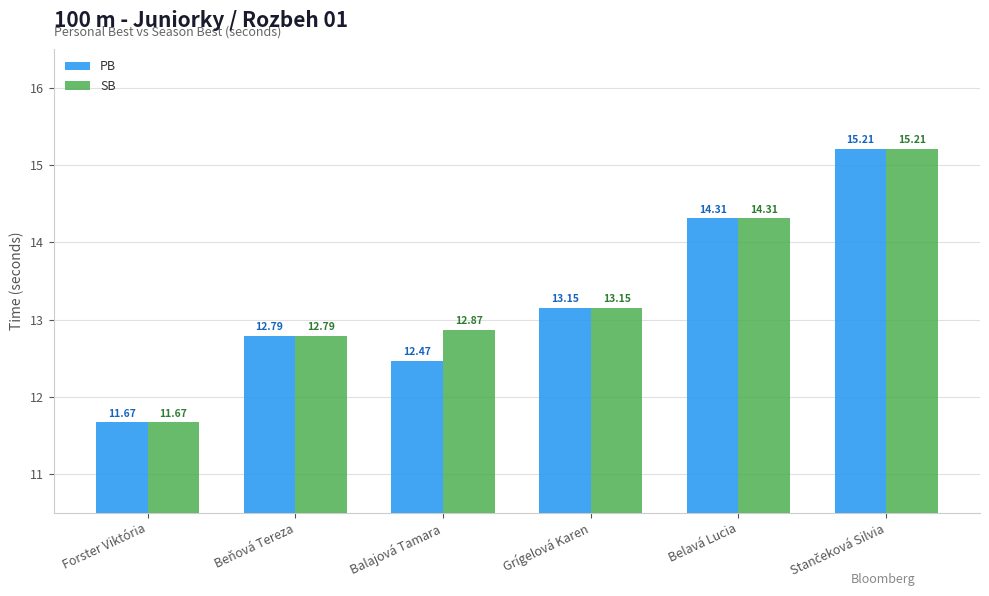

Where is SB nearest to the value 13?

Balajová Tamara